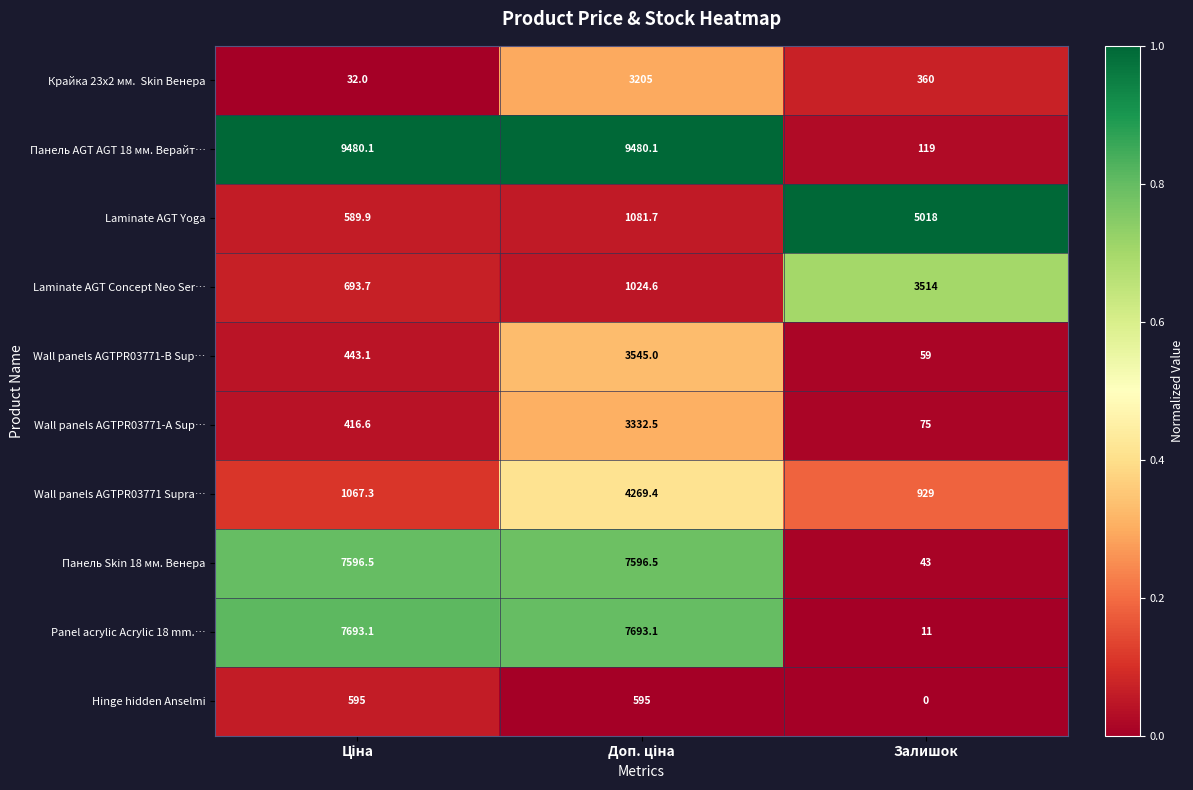

What is the maximum value for Hinge hidden Anselmi?

595.0